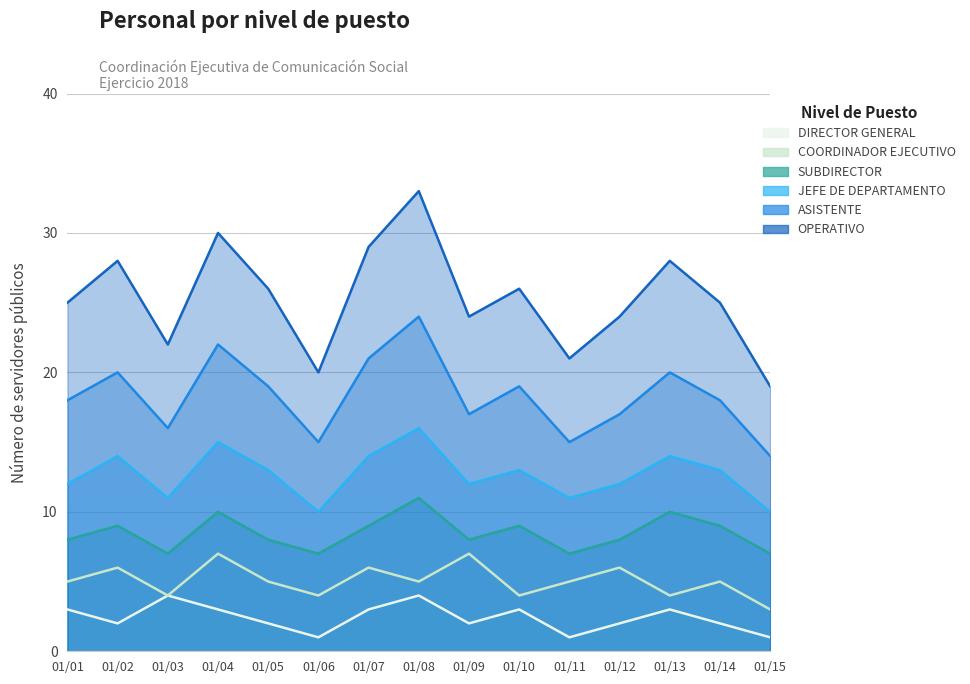

What is the difference between the maximum and minimum values in the COORDINADOR EJECUTIVO series?

4